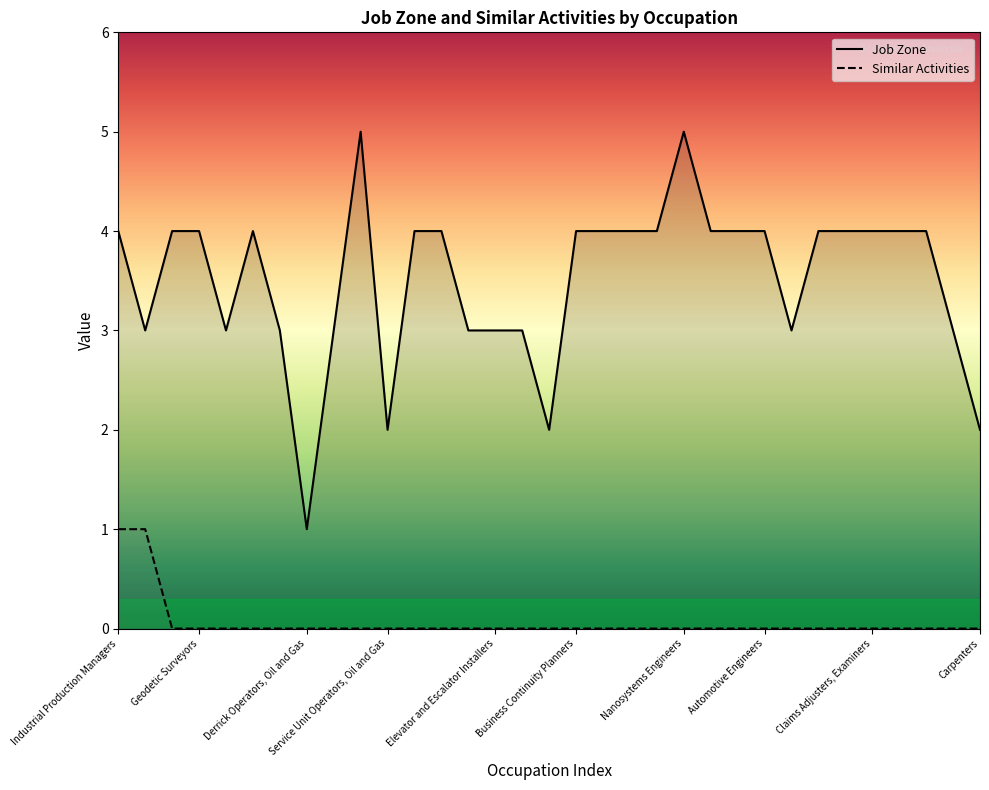

At which category is the sum across all series the highest?

Industrial Production Managers